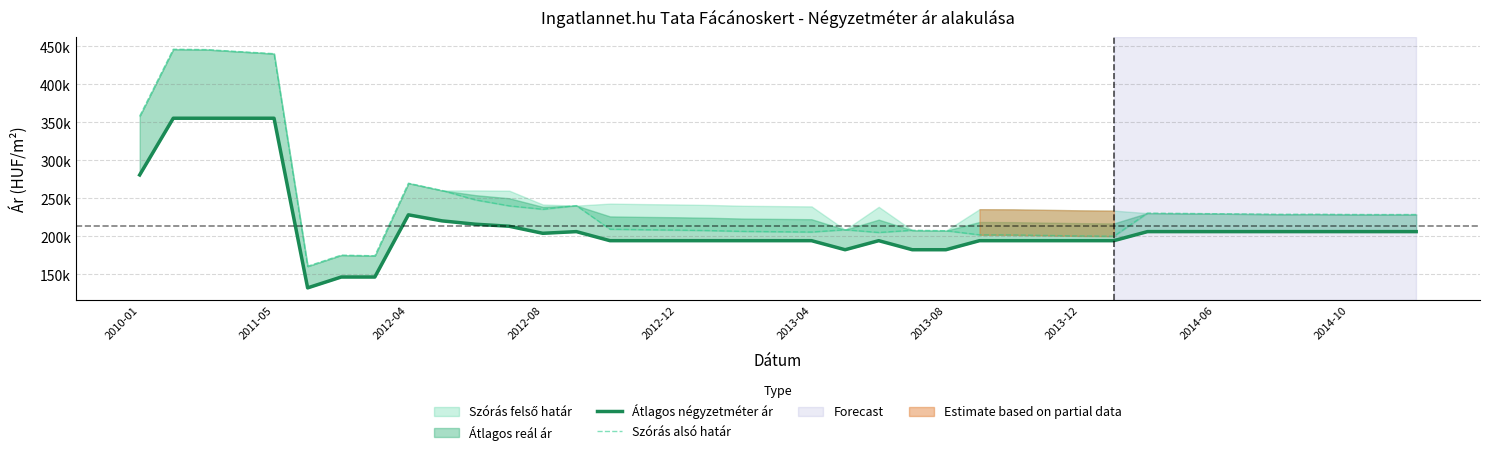

Is the value of Szórás alsó határ at 34 greater than the value of Átlagos négyzetméter ár at 25?

Yes